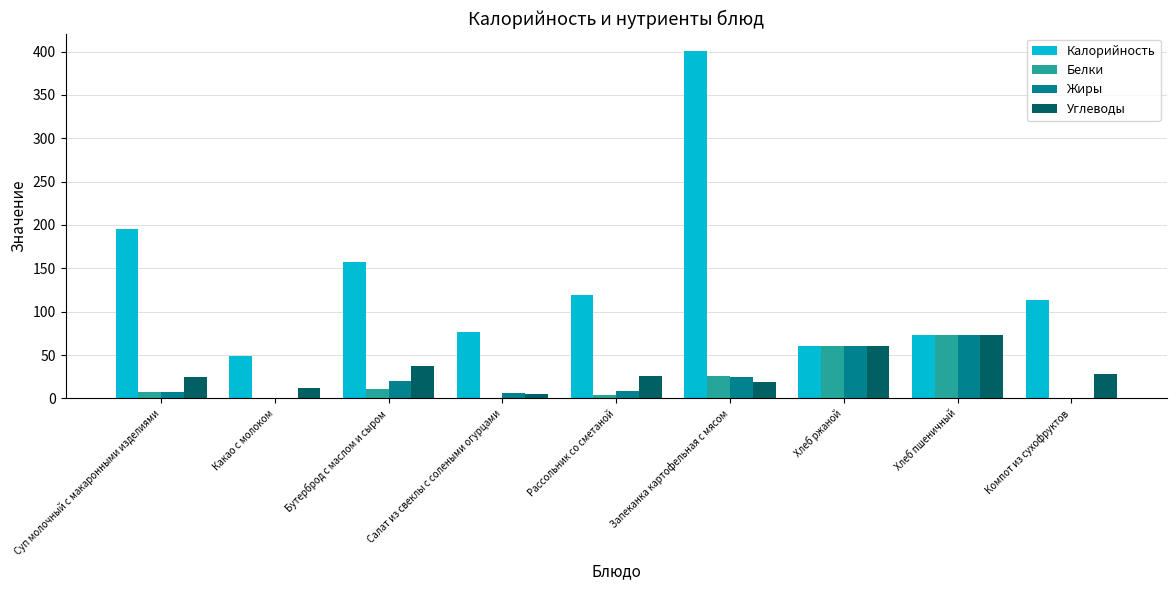

What is the sum of all Жиры values?

200.7